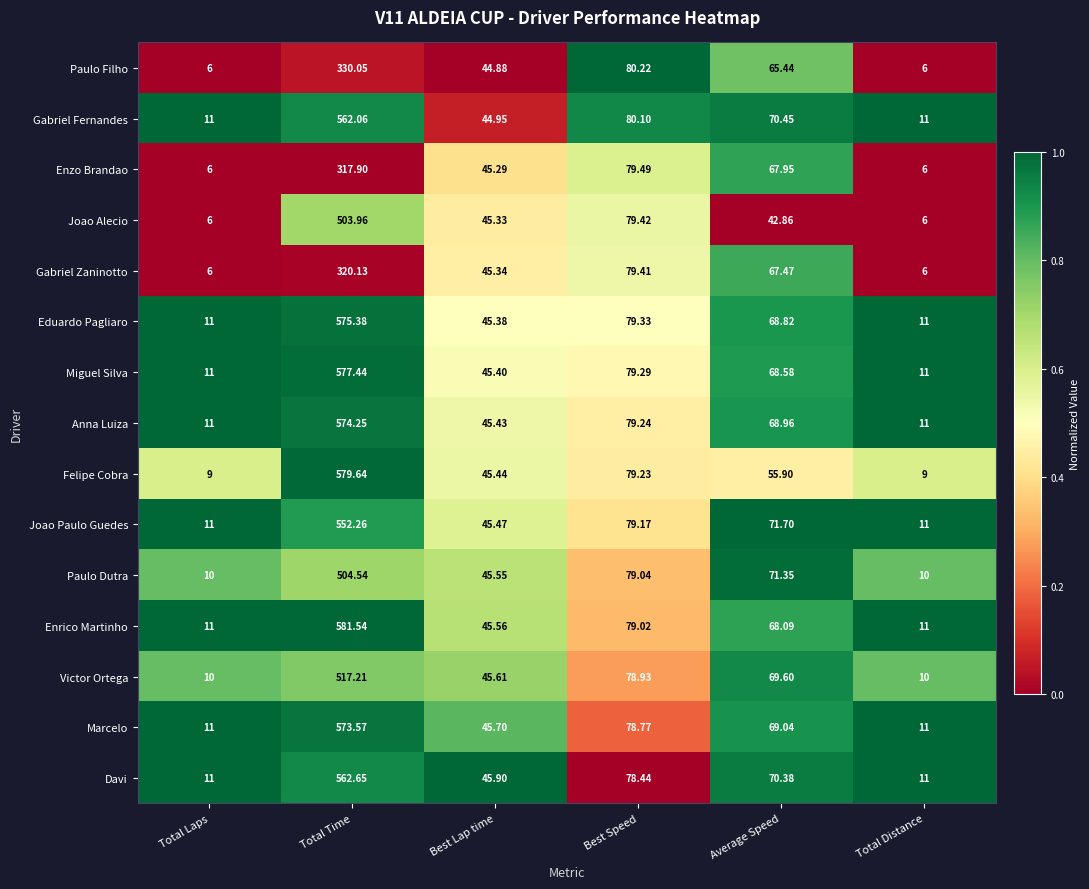

At which label does Felipe Cobra first exceed 55?

Total Time